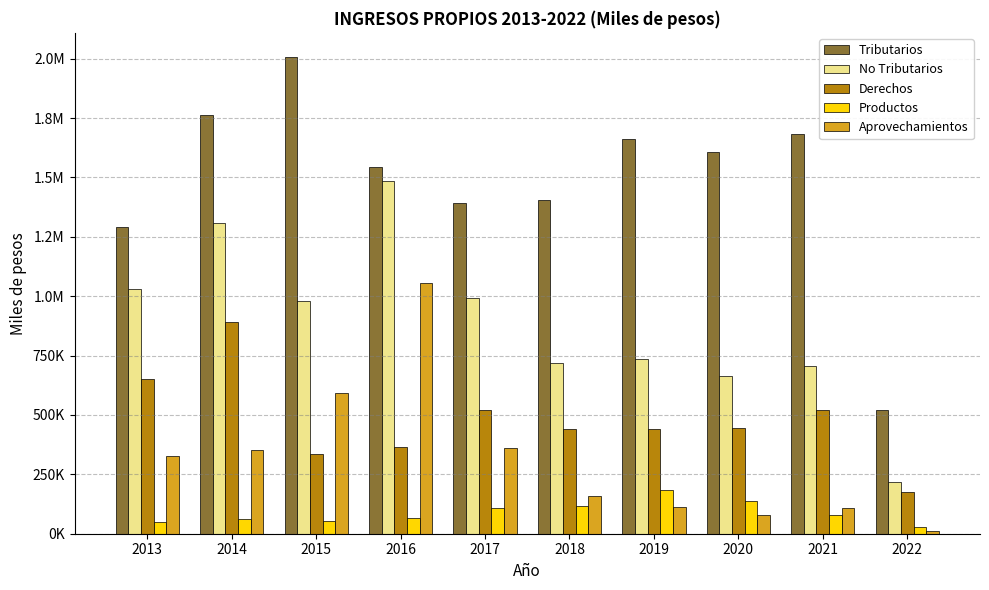

What is the sum of all Productos values?

885154.1